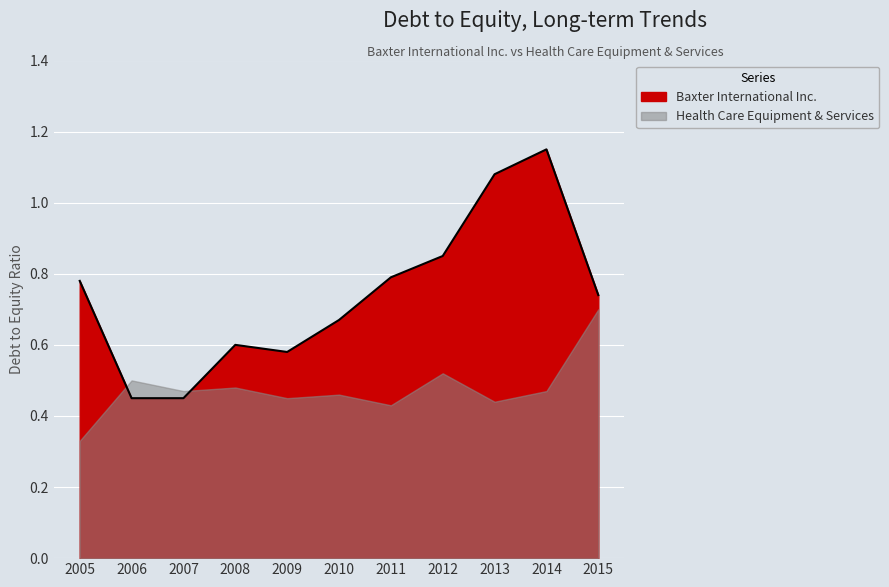

Where is the first local maximum?

2008